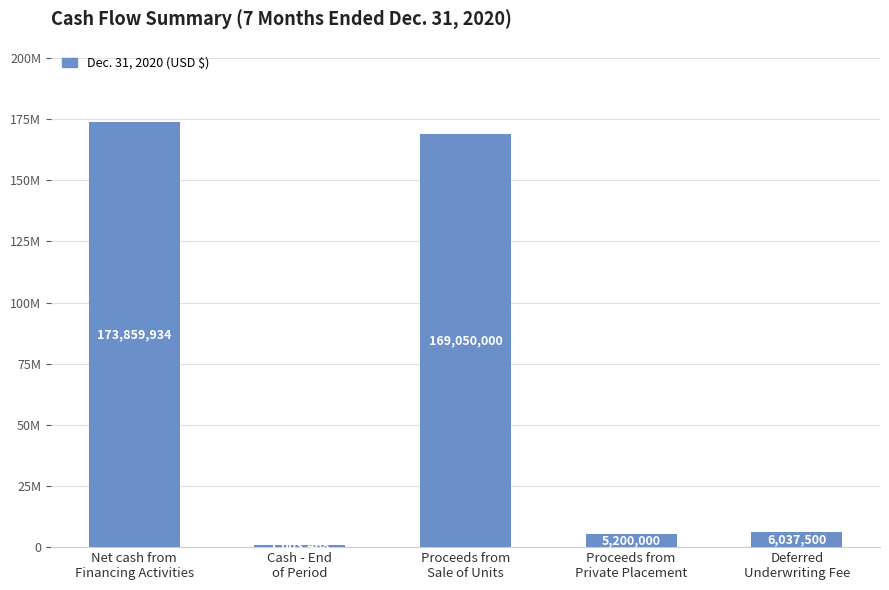

Does the chart contain any negative values?

No